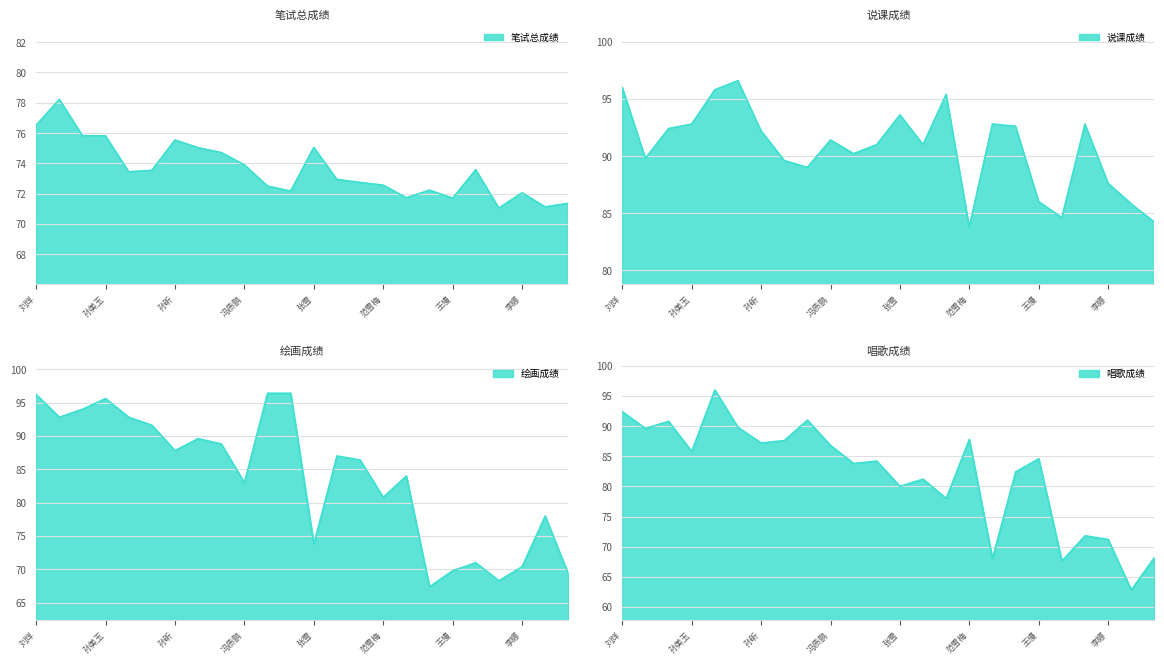

How many data points in 笔试总成绩 are less than 73?

12